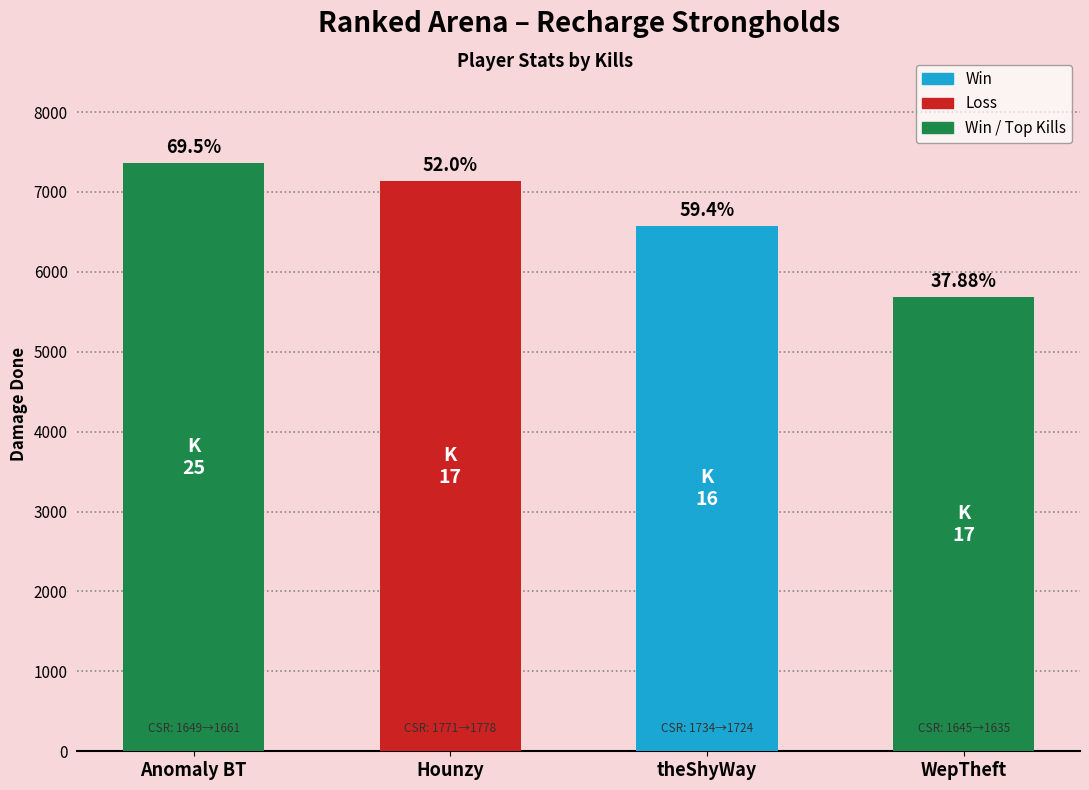

Reading right to left, list all the values displayed in this chart.

WepTheft=5684	theShyWay=6573	Hounzy=7133	Anomaly BT=7364